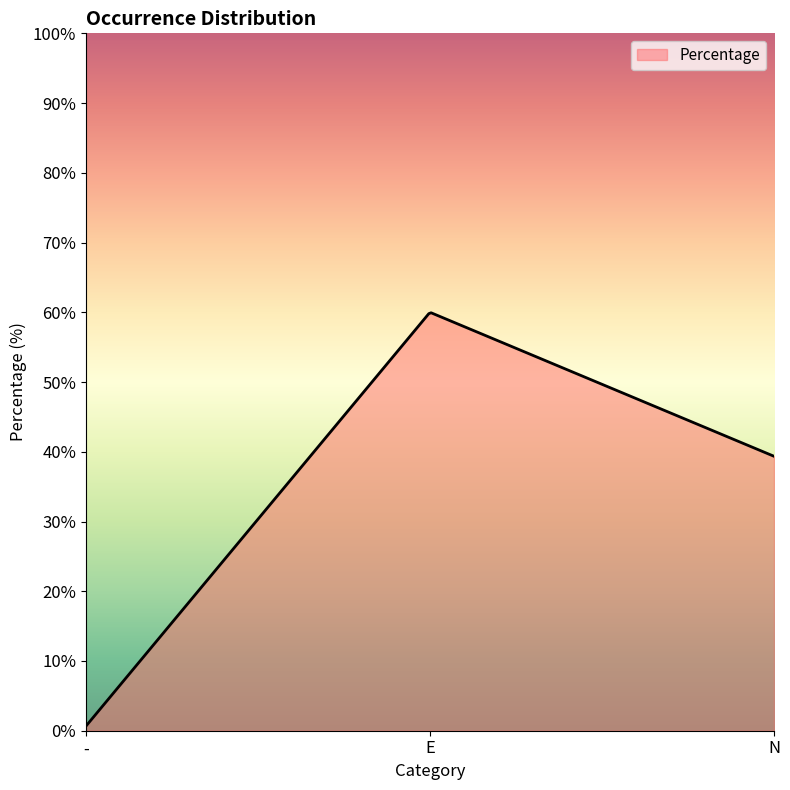

What is the greatest value displayed?

59.9